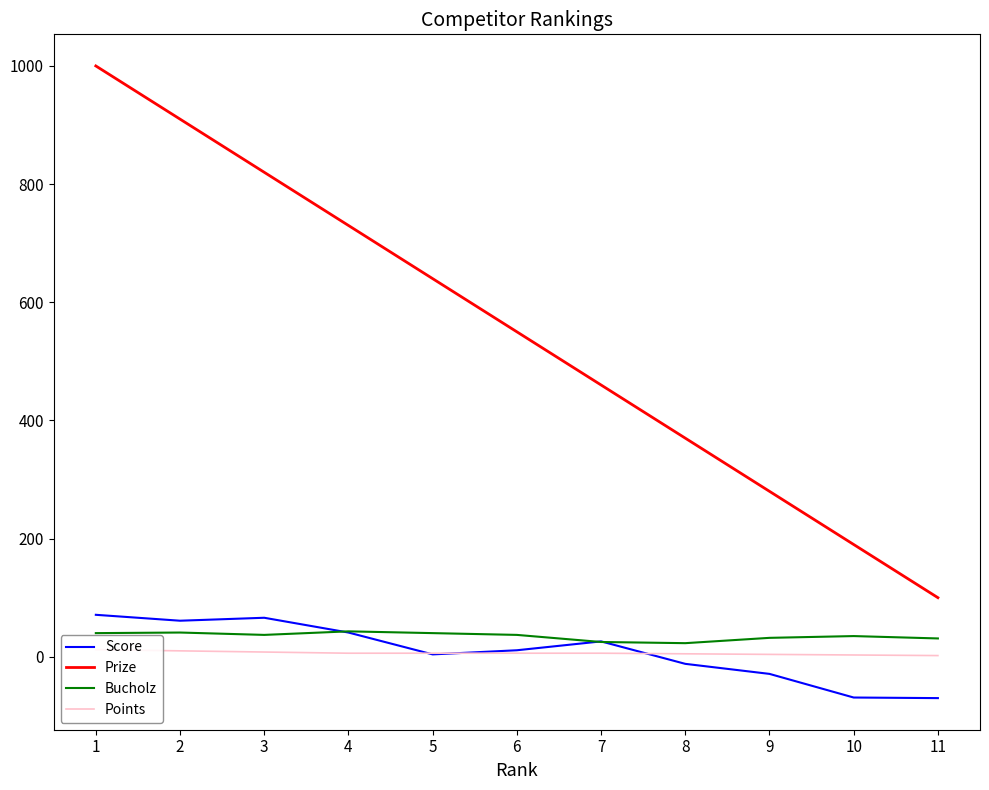

The value of Prize at 3 is 1179. True or false?

False